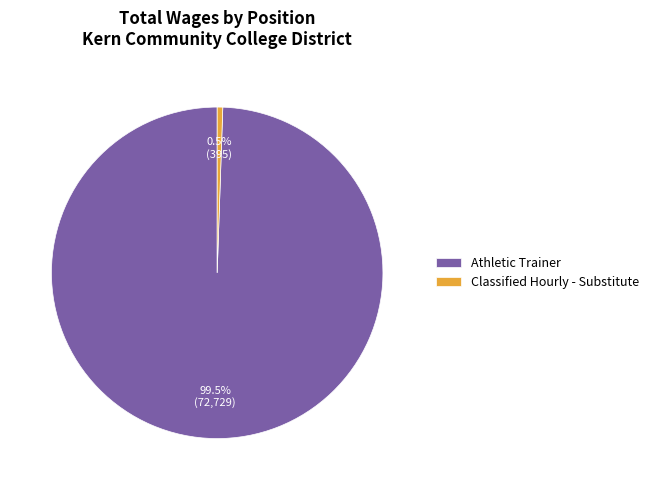

What percentage do Athletic Trainer and Classified Hourly - Substitute together represent?

100.0%